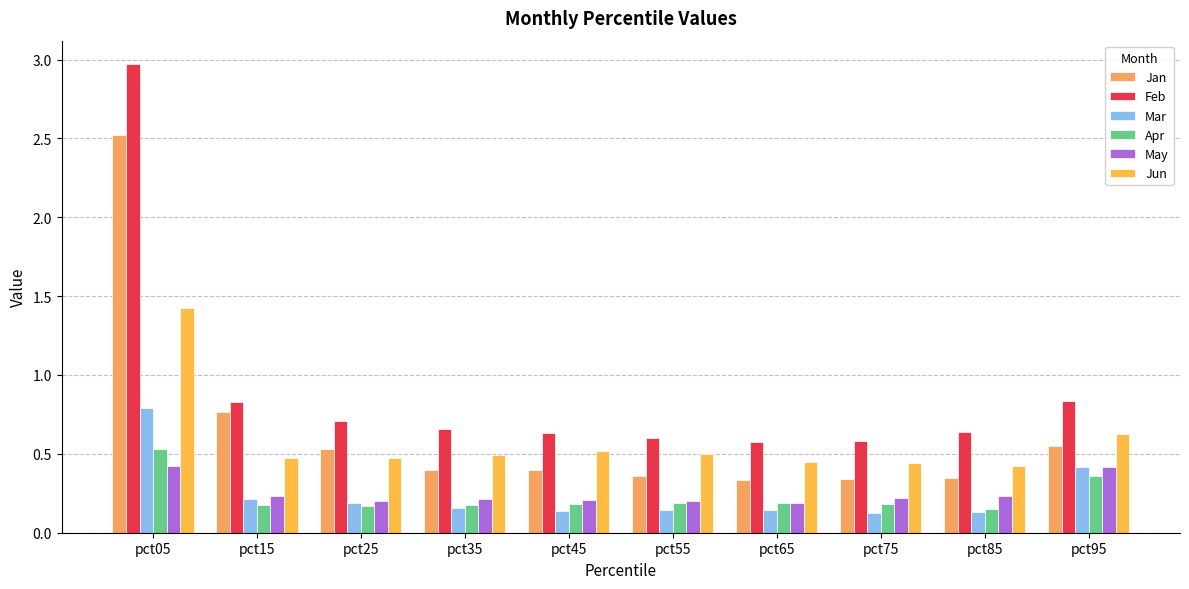

Where is Feb nearest to the value 1?

pct95